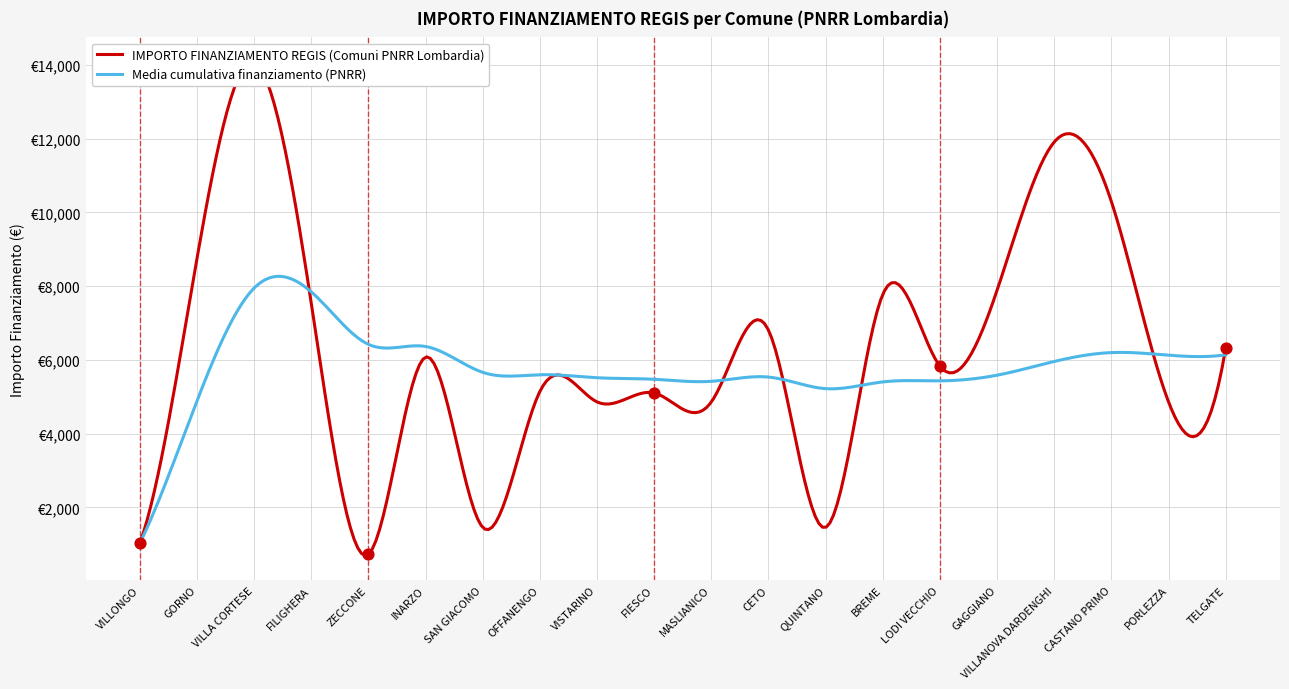

Which series reaches the maximum Y coordinate?

IMPORTO FINANZIAMENTO REGIS